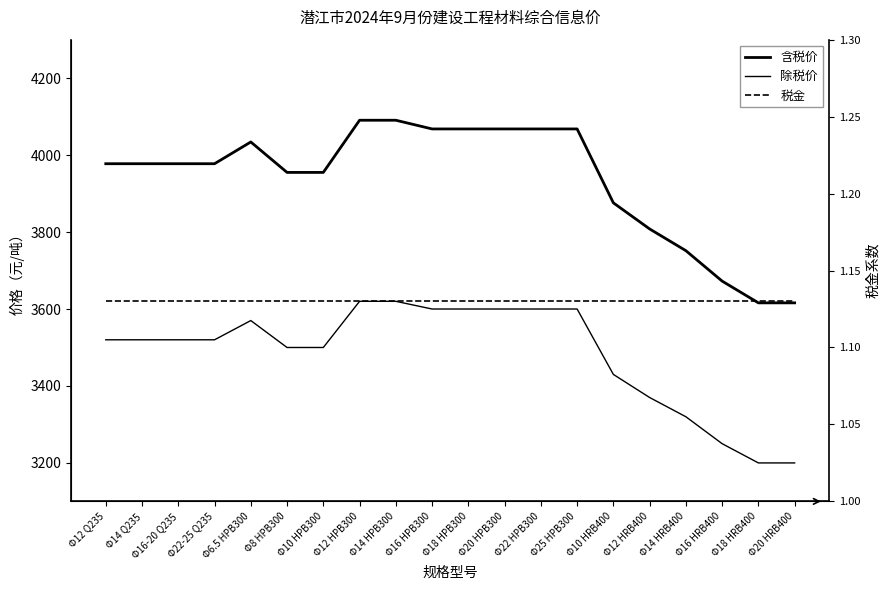

Rank the series at Φ14 HPB300 from highest to lowest value.

含税价, 除税价, 税金